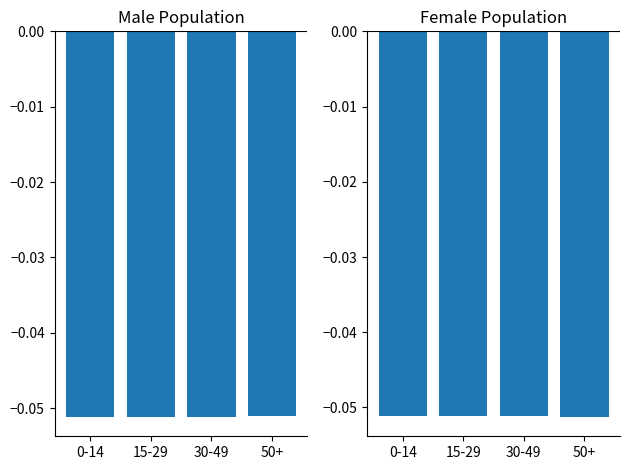

Which category has the highest value in the Male 2008 vs 2010 series?

50+